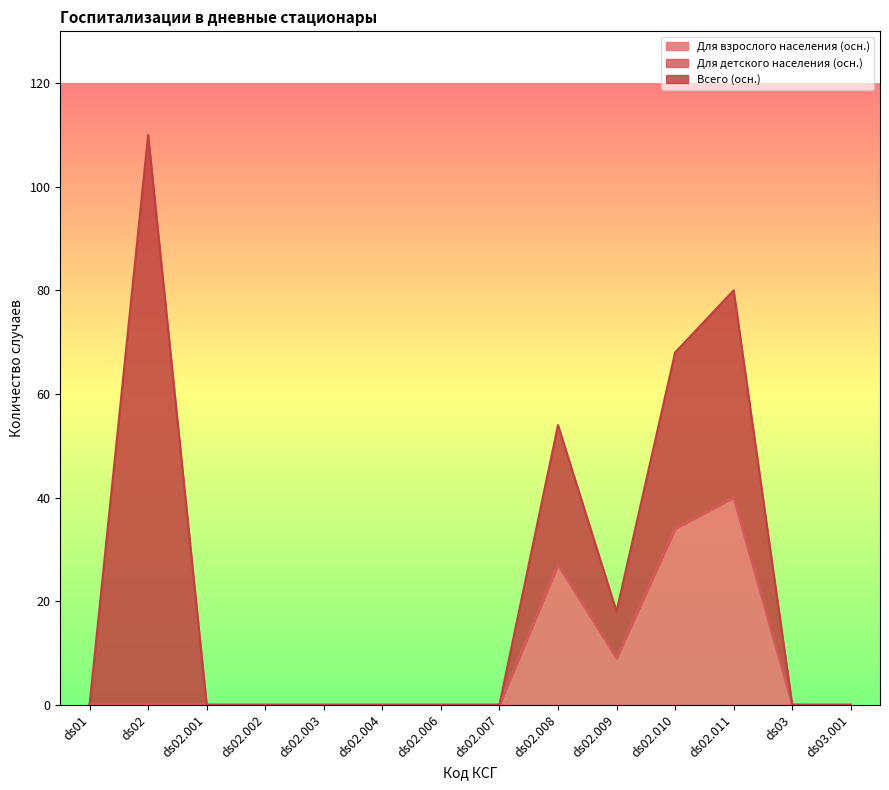

Which has a higher value, ds02.004 or ds02.006?

ds02.004